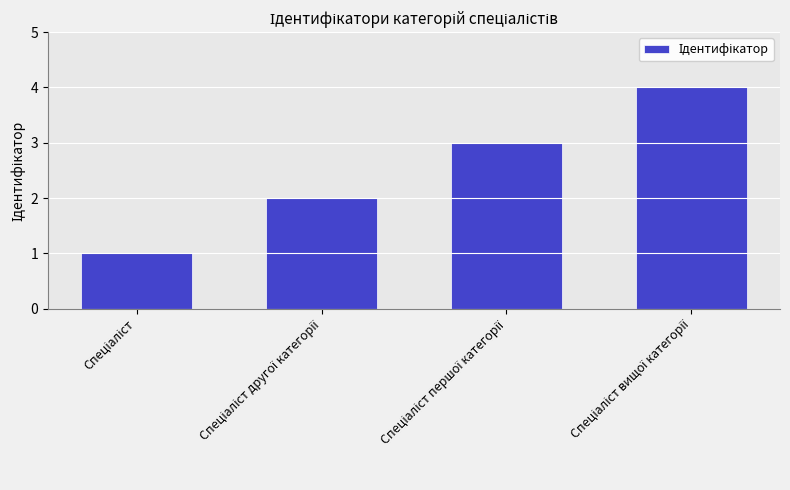

What is the sum of all values?

10